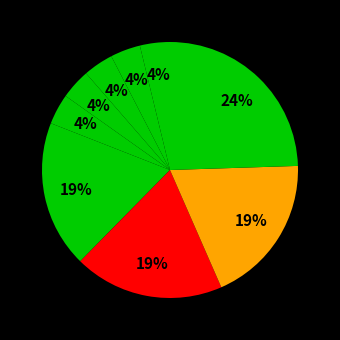

How many segments does this pie chart have?

9